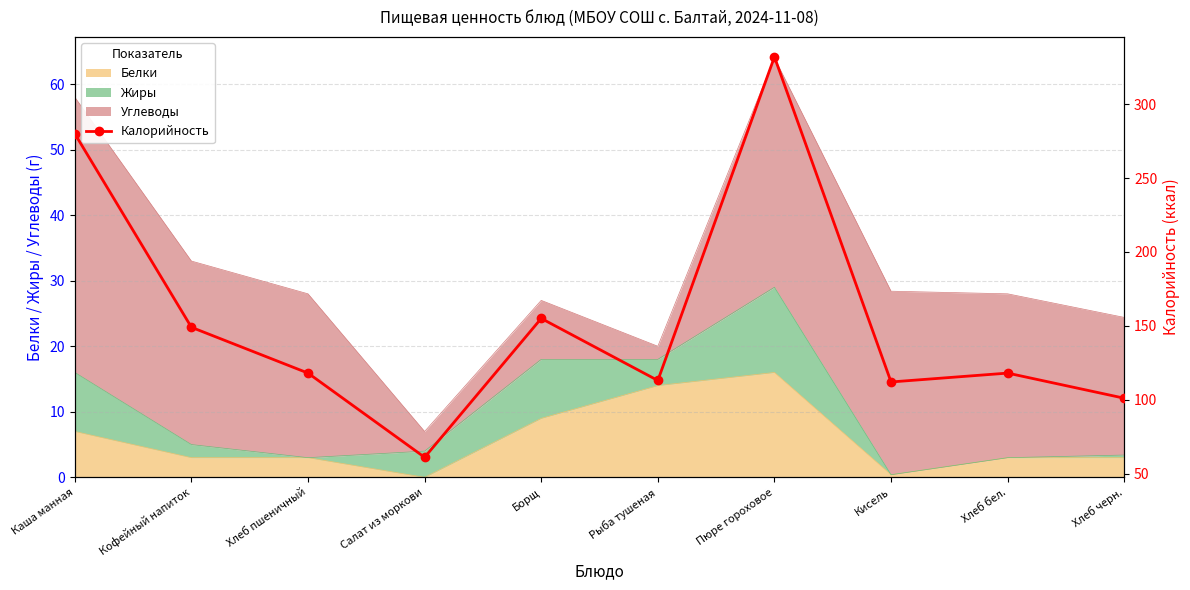

How many data points are less than 118?

4